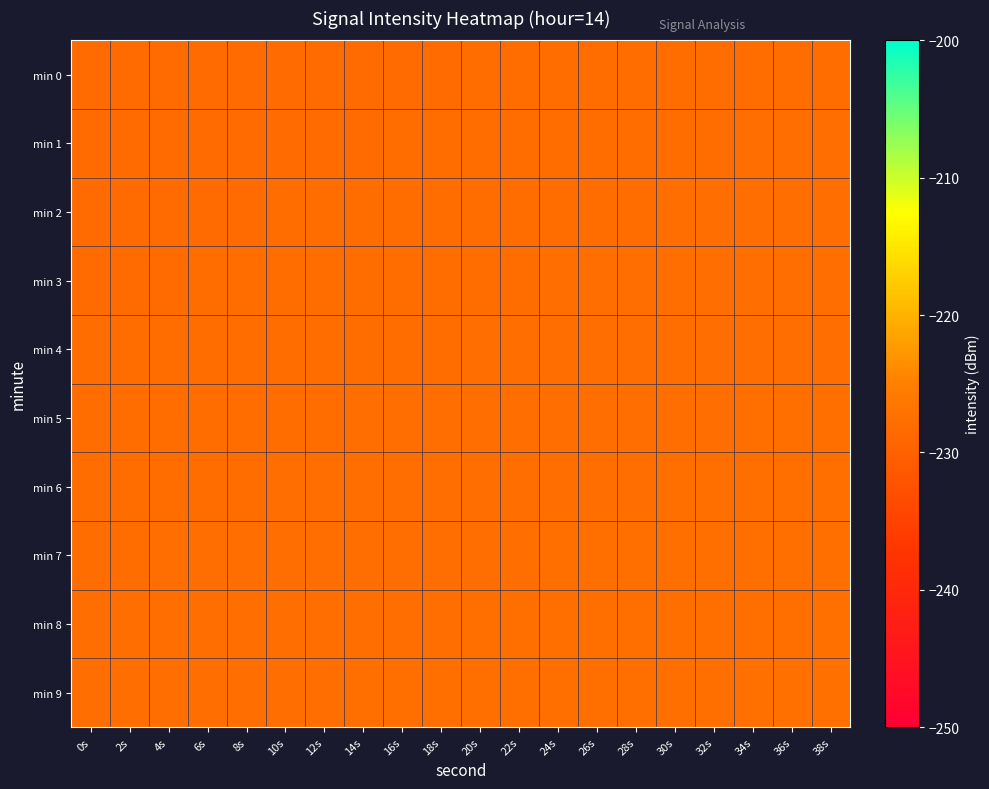

Which label corresponds to the smallest value in the chart?

0s